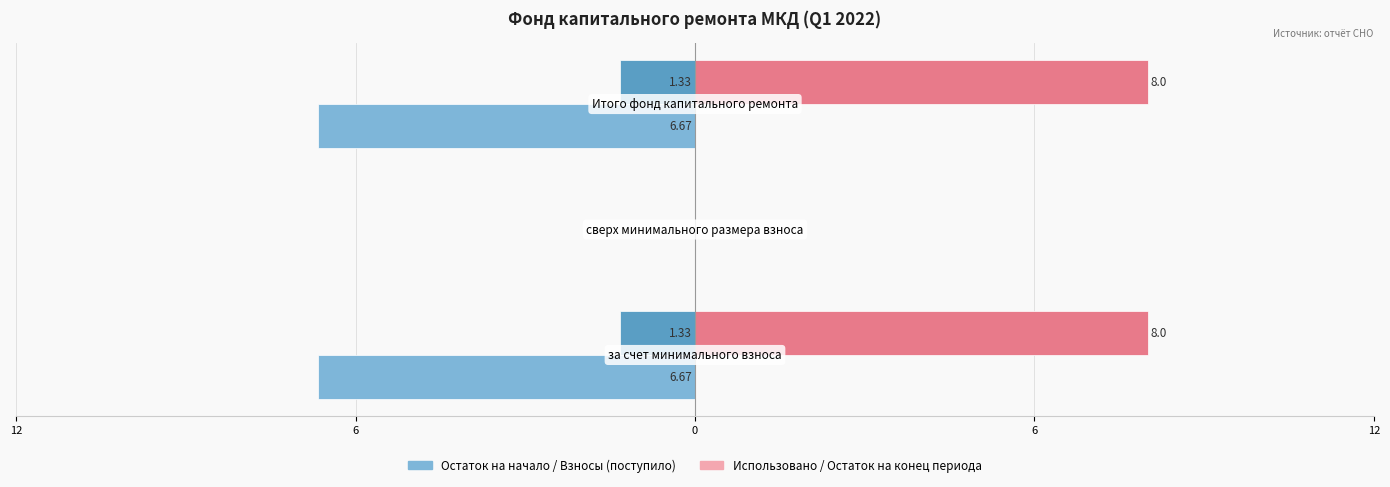

How many bars are there in total?

12